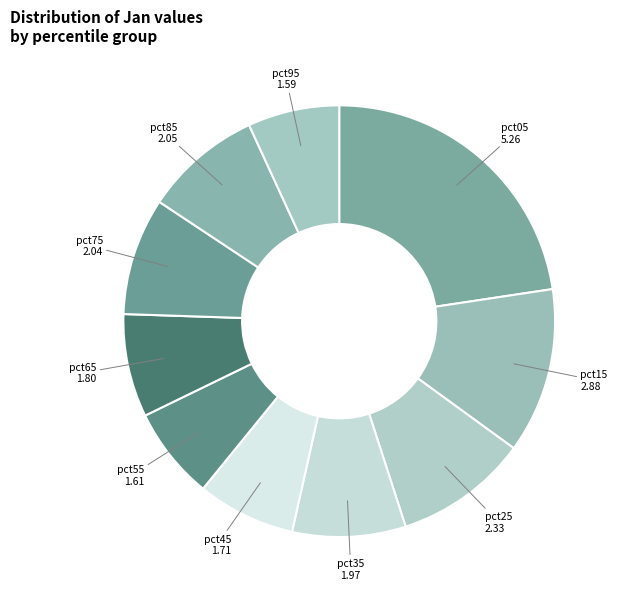

Which category has the biggest portion of the pie?

pct05